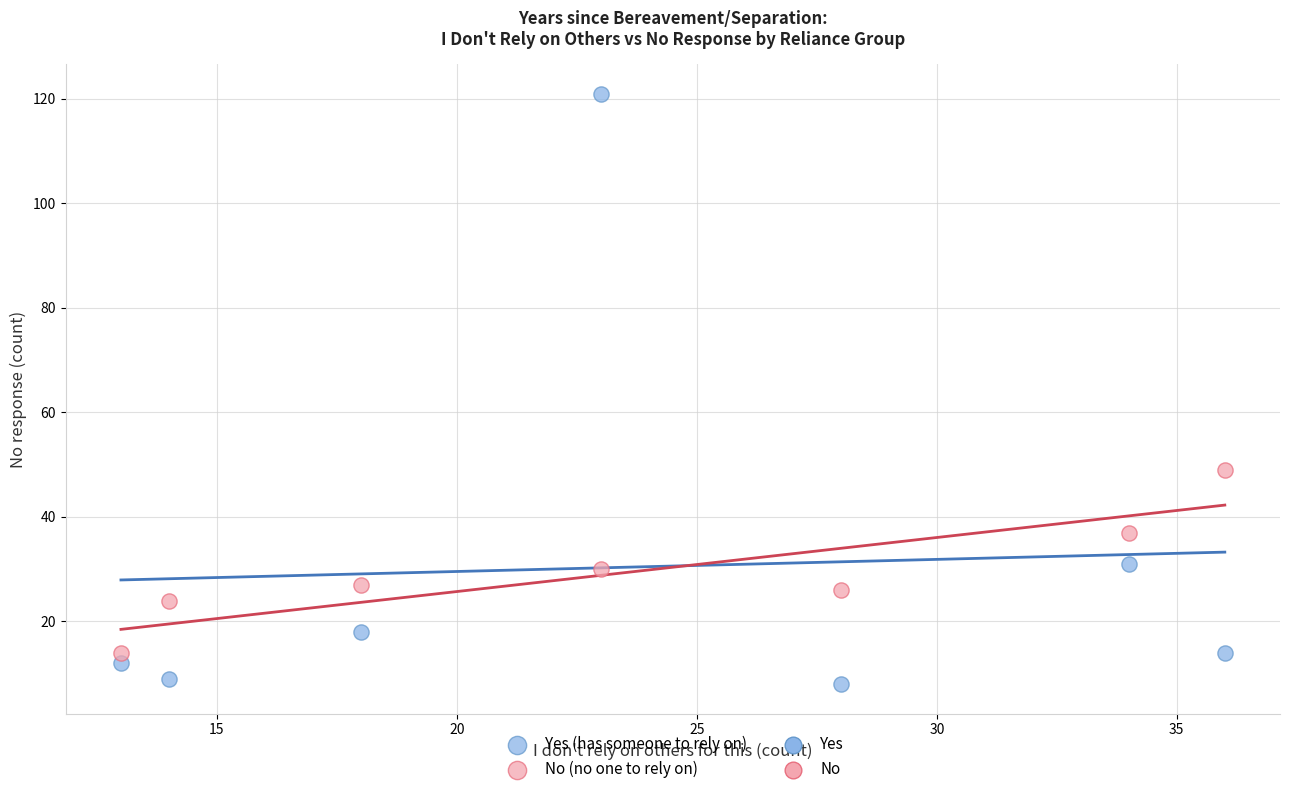

Which series contains the lowest Y value?

Yes (has someone to rely on)